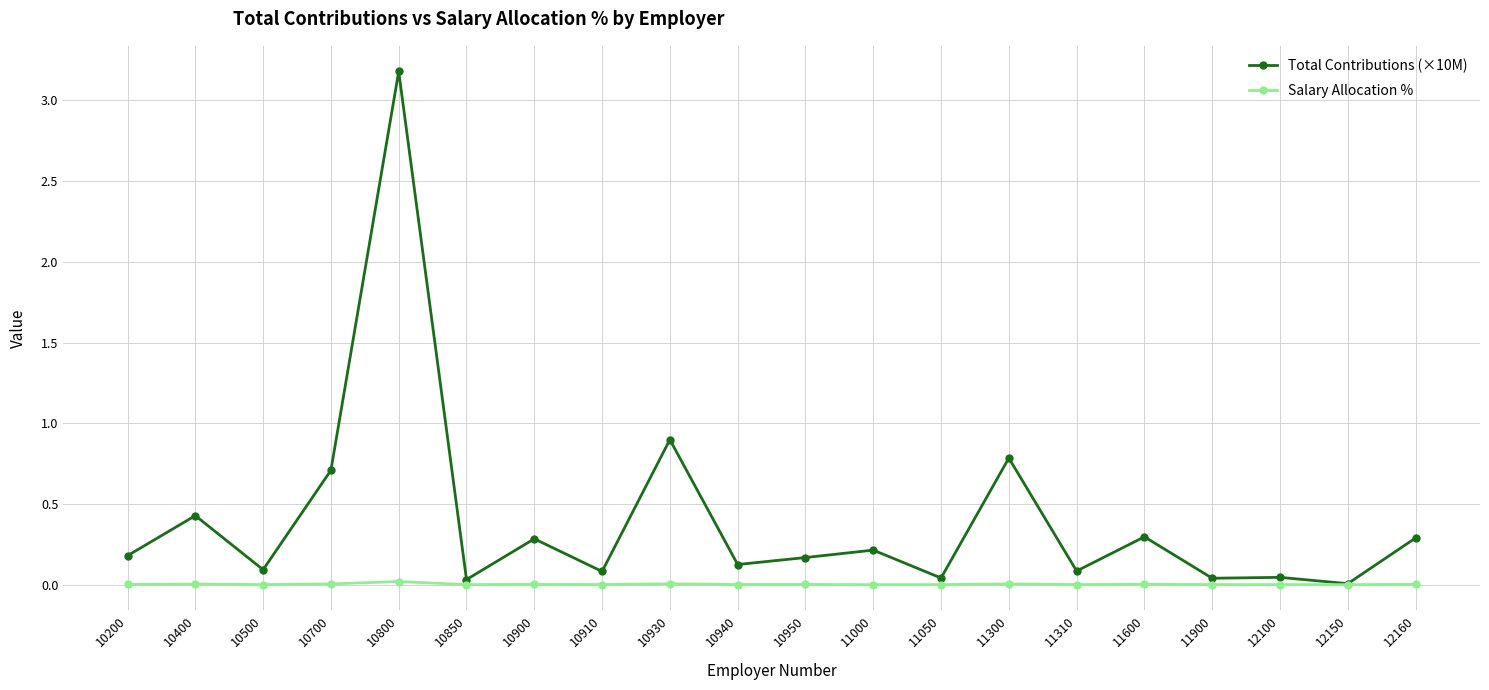

In Salary Allocation %, how many points are lower than both neighbors (excluding endpoints)?

7